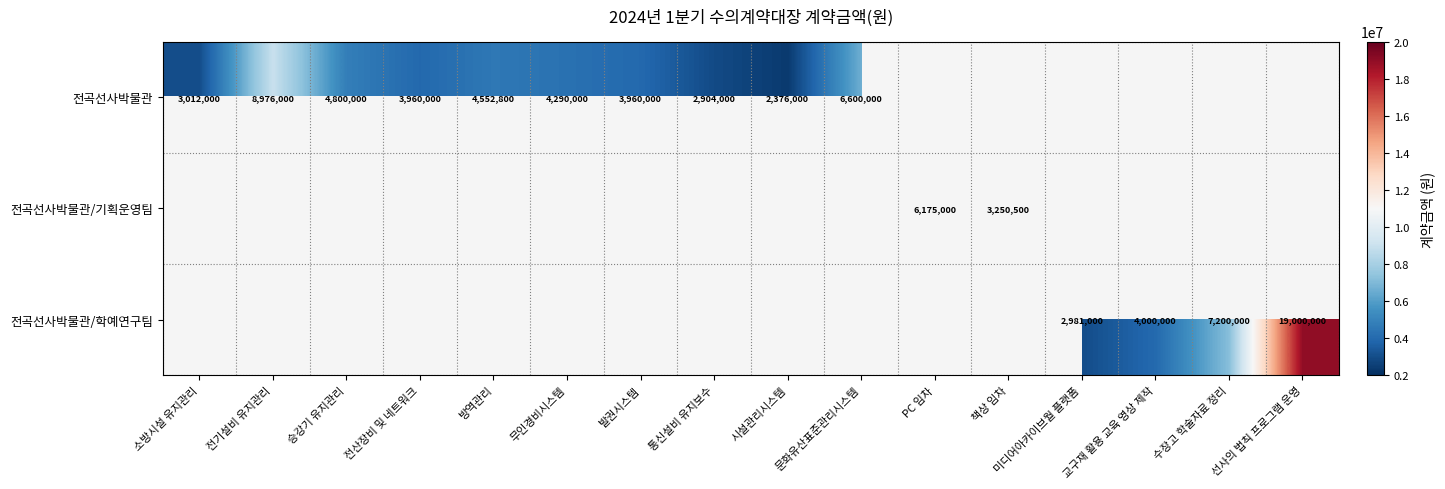

What is the spread (max minus min) of values at 발권시스템?

3960000